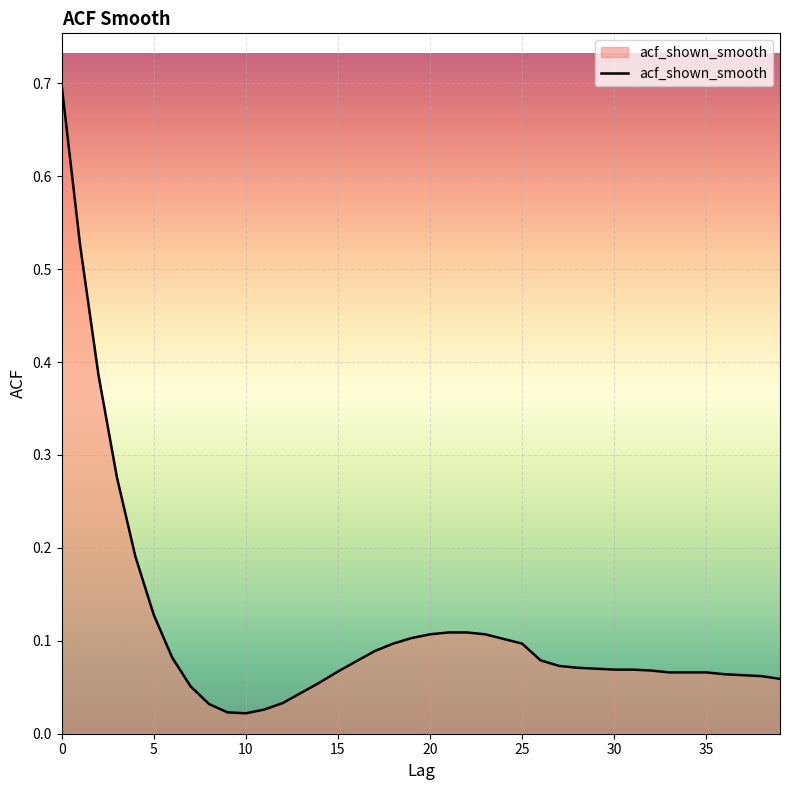

What is the greatest value displayed?

0.7